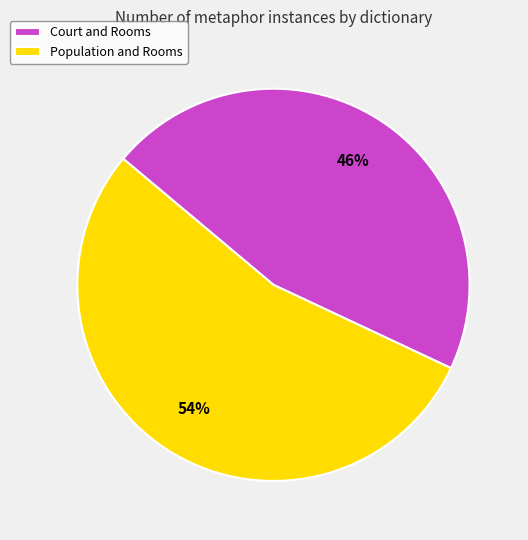

To the nearest percent, what percentage of the pie is Court and Rooms?

46%